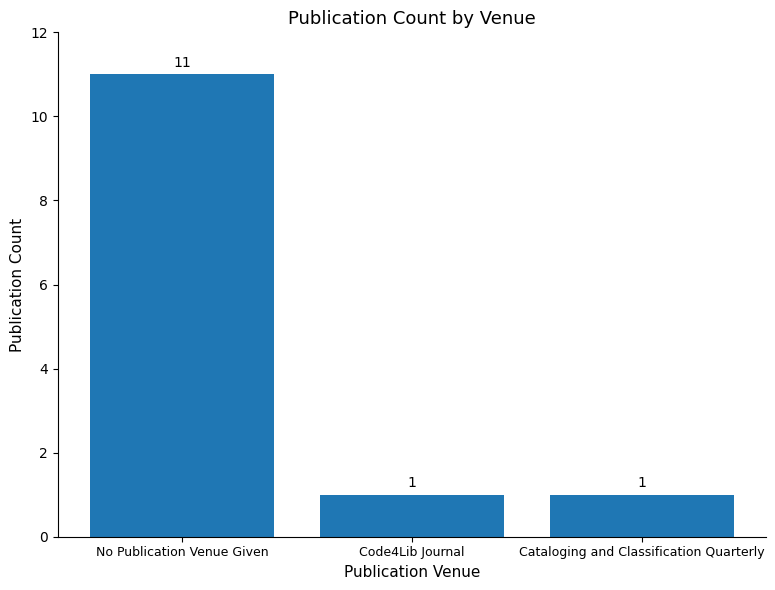

Reading left to right, extract all data points from this chart.

No Publication Venue Given=11	Code4Lib Journal=1	Cataloging and Classification Quarterly=1